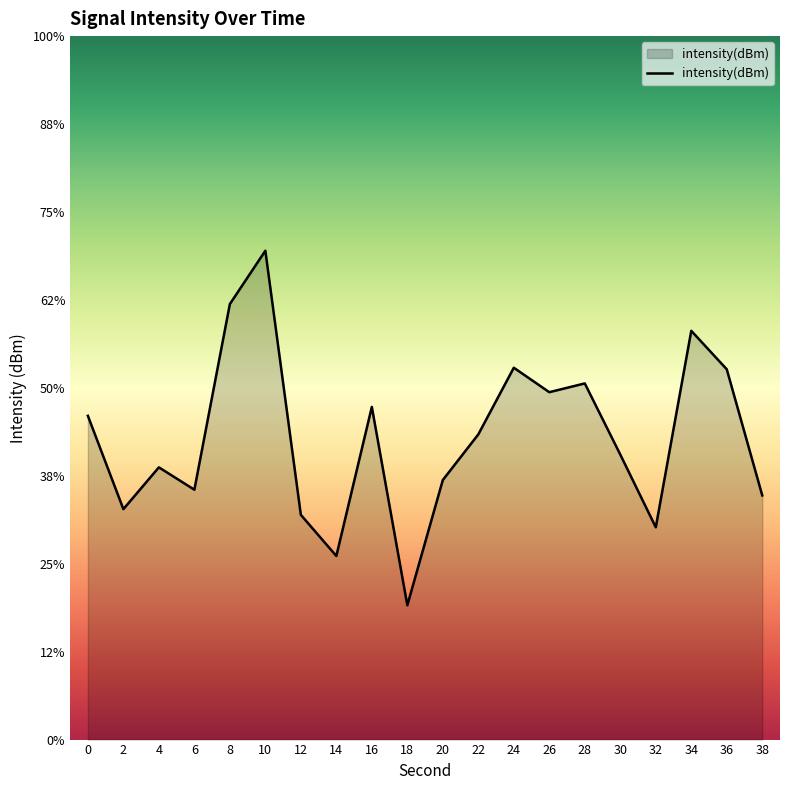

List the labels in order of value, largest first.

10, 8, 34, 24, 36, 28, 26, 16, 0, 22, 30, 4, 20, 6, 38, 2, 12, 32, 14, 18